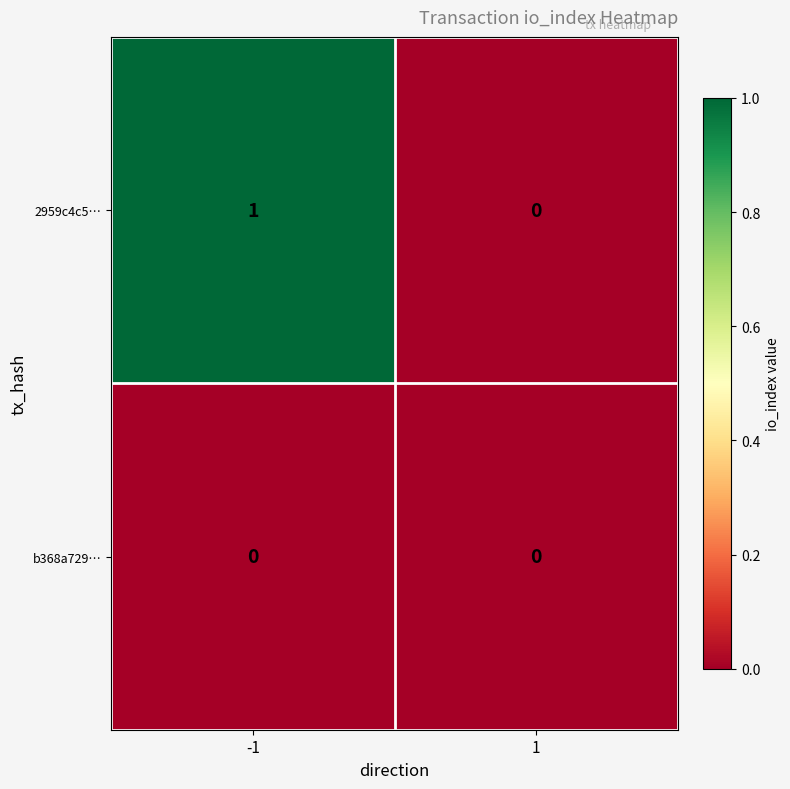

How many data points does each series have?

2